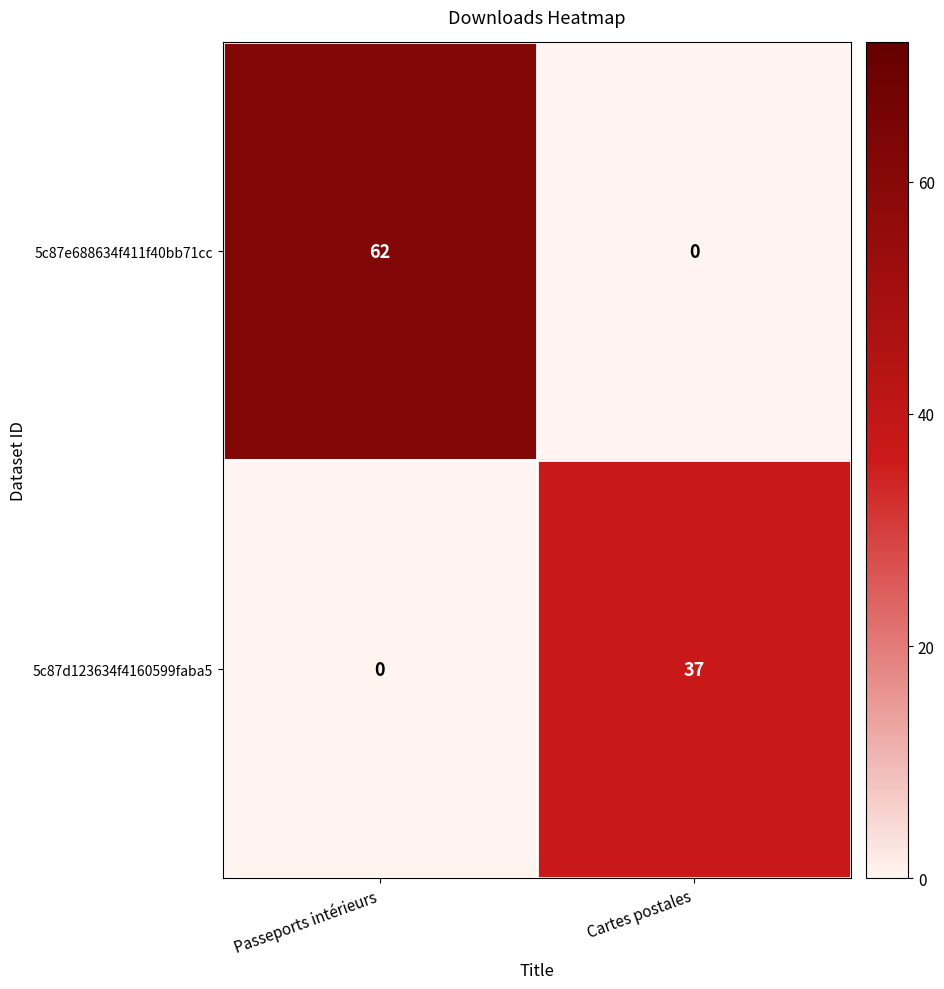

What is the difference between the highest and lowest values at Passeports intérieurs?

62